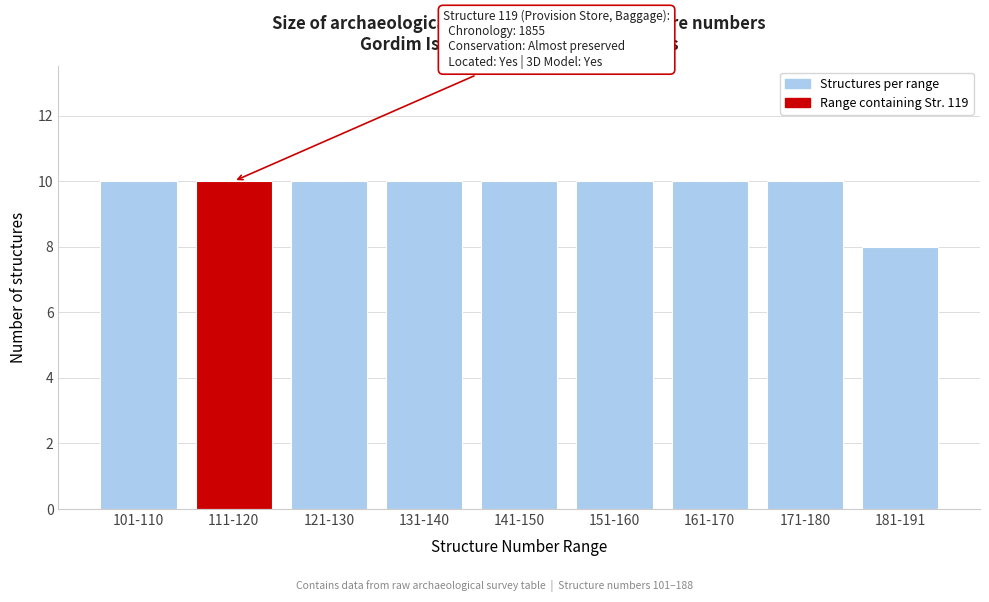

Reading left to right, transcribe all the data shown in this chart.

101-110=10	111-120=10	121-130=10	131-140=10	141-150=10	151-160=10	161-170=10	171-180=10	181-191=8